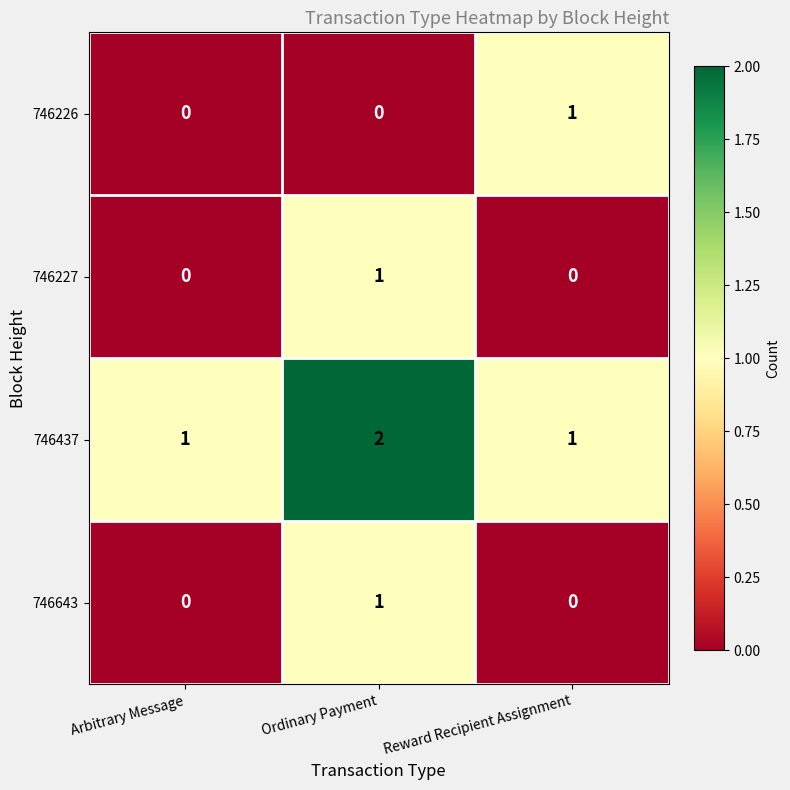

The 746226 series shows 1 at Reward Recipient Assignment. True or false?

True